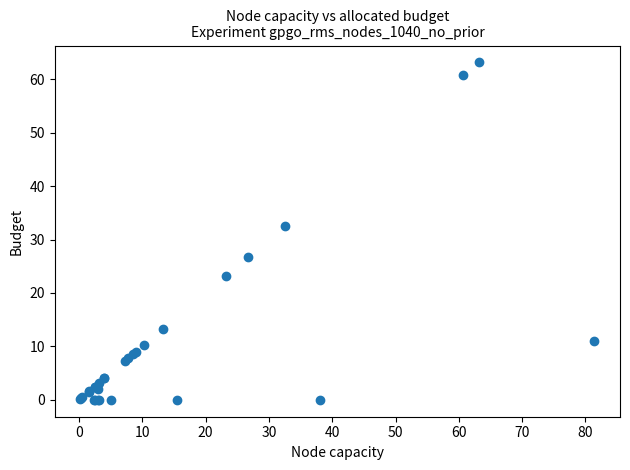

What Y value in the scatter plot is closest to 31?

32.6